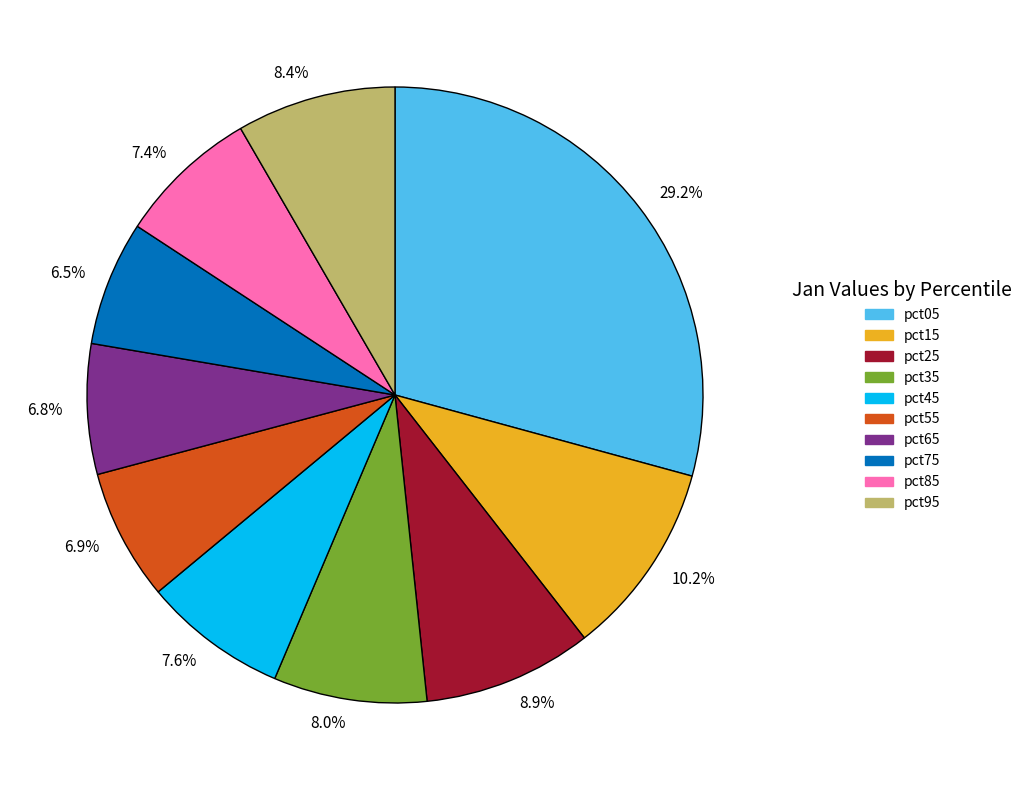

To the nearest percent, what is the difference between the largest and smallest slice percentages?

23%